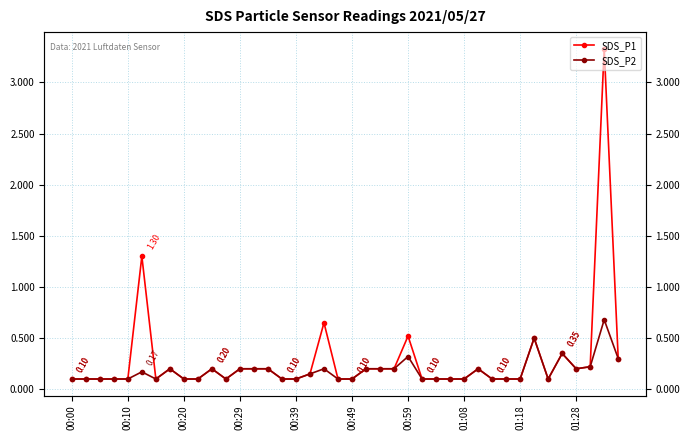

Which series changed the most between 14 and 20?

SDS_P1